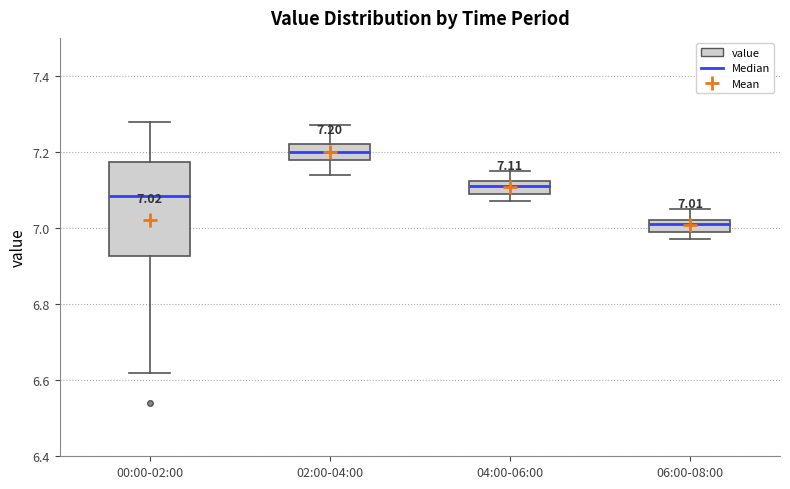

Comparing the boxes themselves (not the whiskers), which one is the tallest?

00:00-02:00